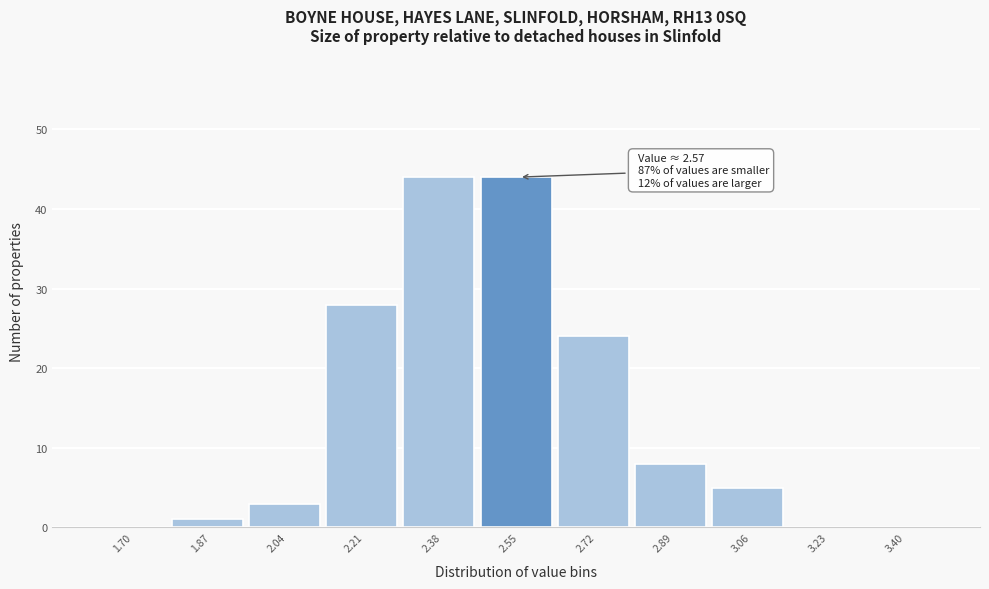

Reading right to left, extract all data points from this chart.

3.40=0	3.23=0	3.06=5	2.89=8	2.72=24	2.55=44	2.38=44	2.21=28	2.04=3	1.87=1	1.70=0